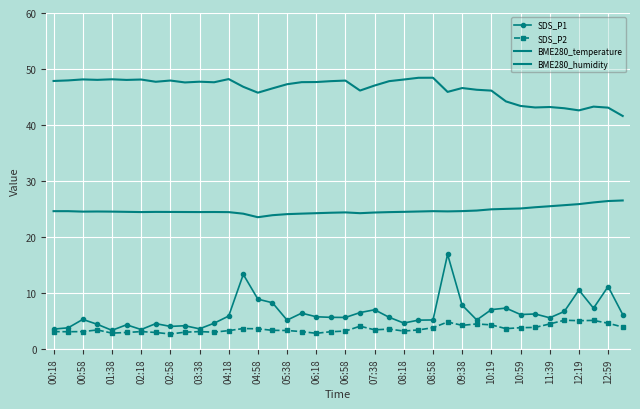

How many lines are shown in the chart?

4